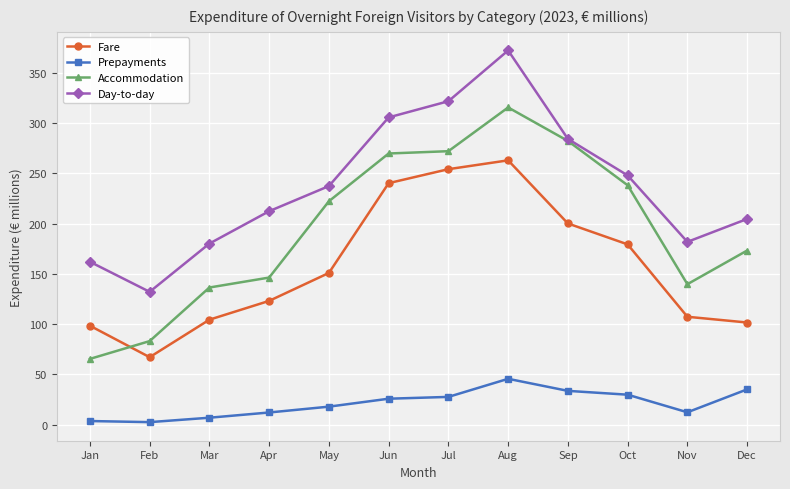

The Accommodation series shows 222.2 at May. True or false?

True